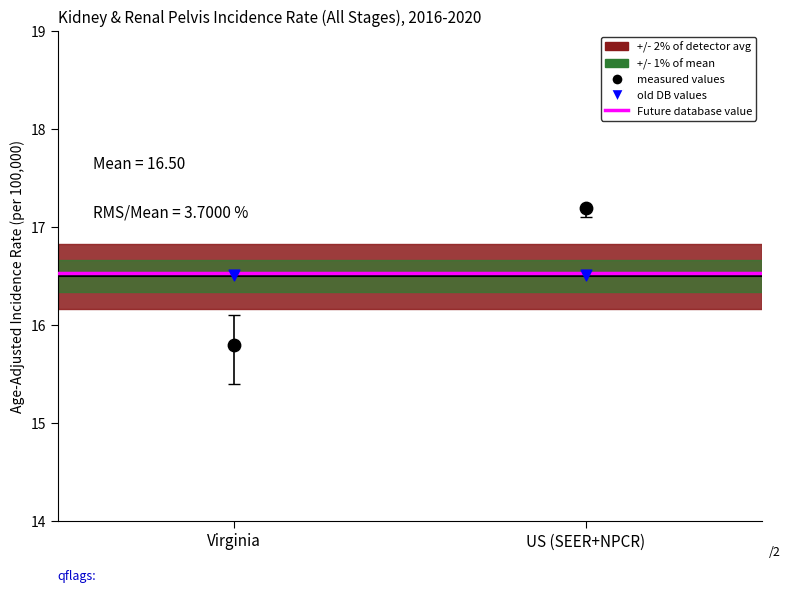

In the measured values series, what Y value is closest to 16?

15.8